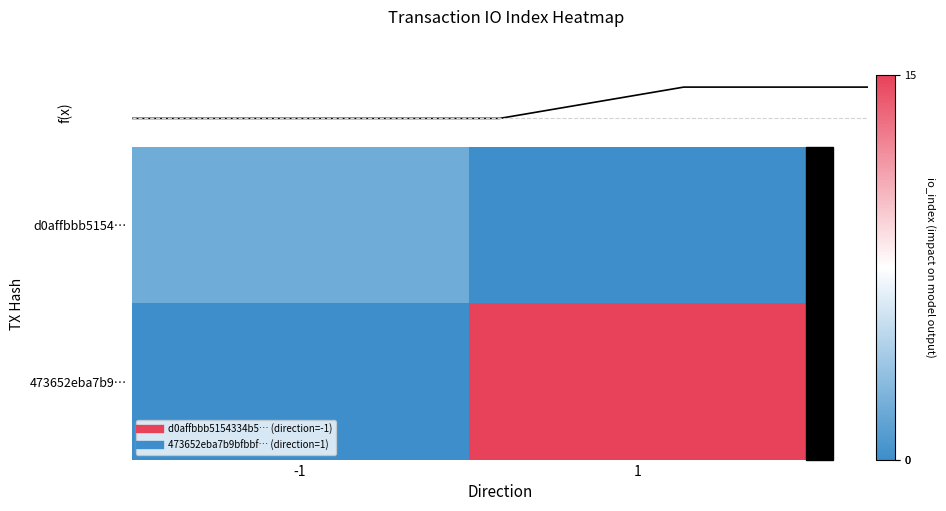

At which category is the sum across all series the highest?

1